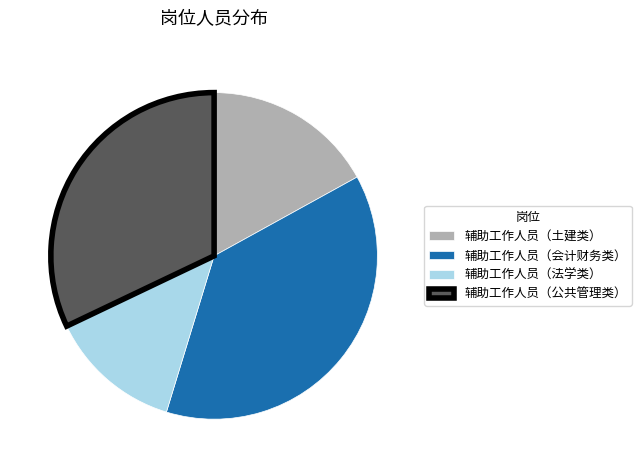

Combined, do 辅助工作人员（公共管理类） and 辅助工作人员（土建类） account for over 50%?

No